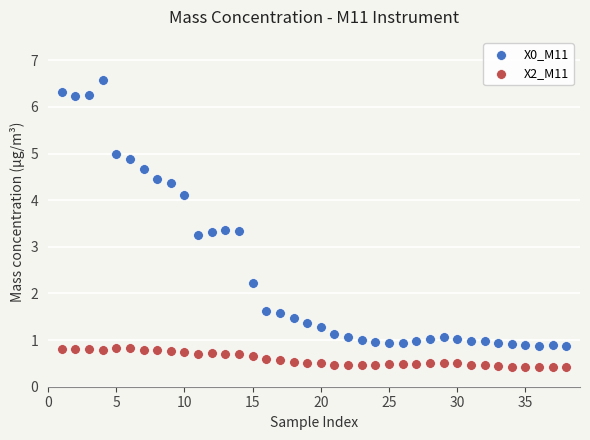

Across all data points, what is the range of X values (max minus min)?

37.0